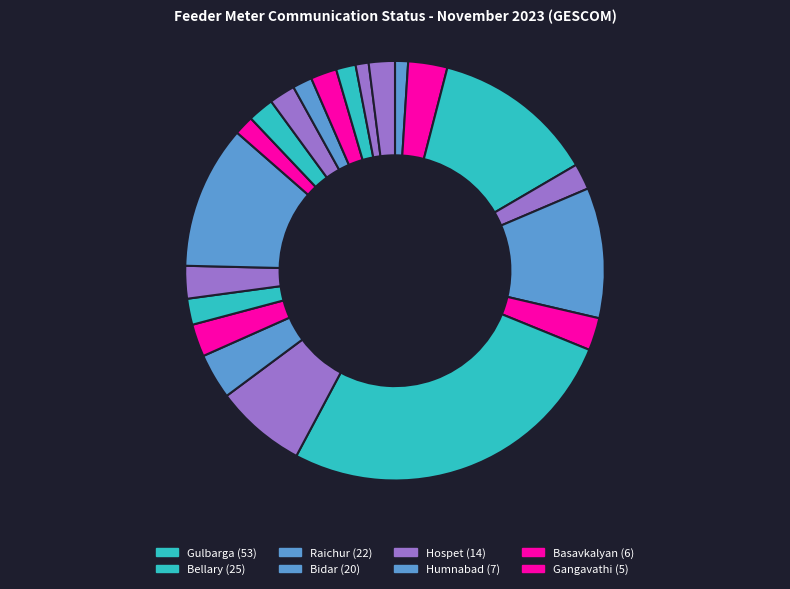

Rank the categories by value from highest to lowest.

Gulbarga, Bellary, Raichur, Bidar, Hospet, Humnabad, Basavkalyan, Gangavathi, Kampli, Manvi, Bhalki, Koppal, Sedam, Shahabad, Sindhanur, Yadgir, Sahapur, Shorapur, Sirguppa, Aland, Wadi